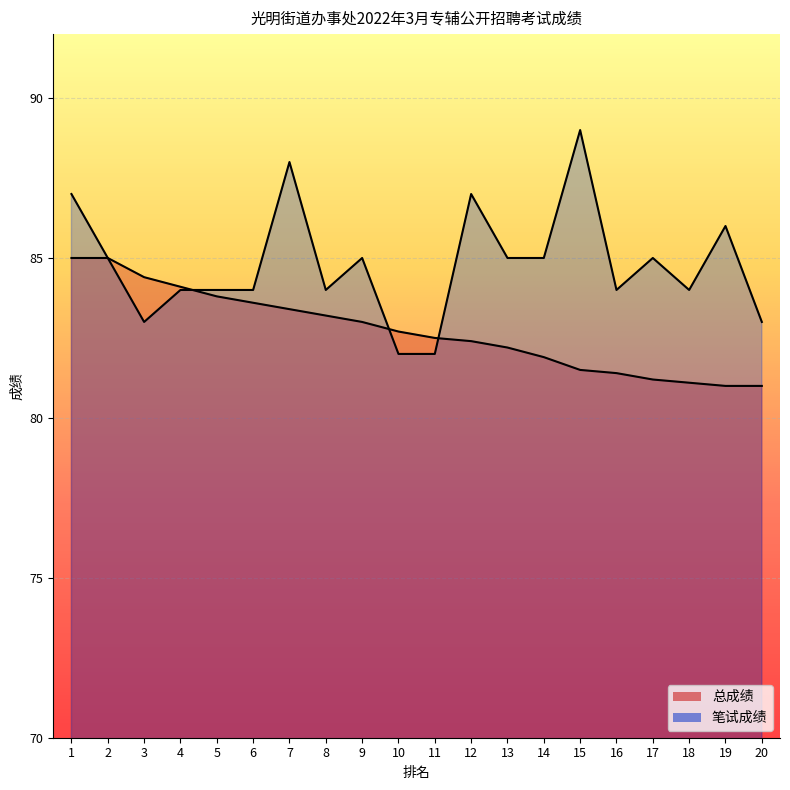

Which series has the largest total across all categories?

笔试成绩